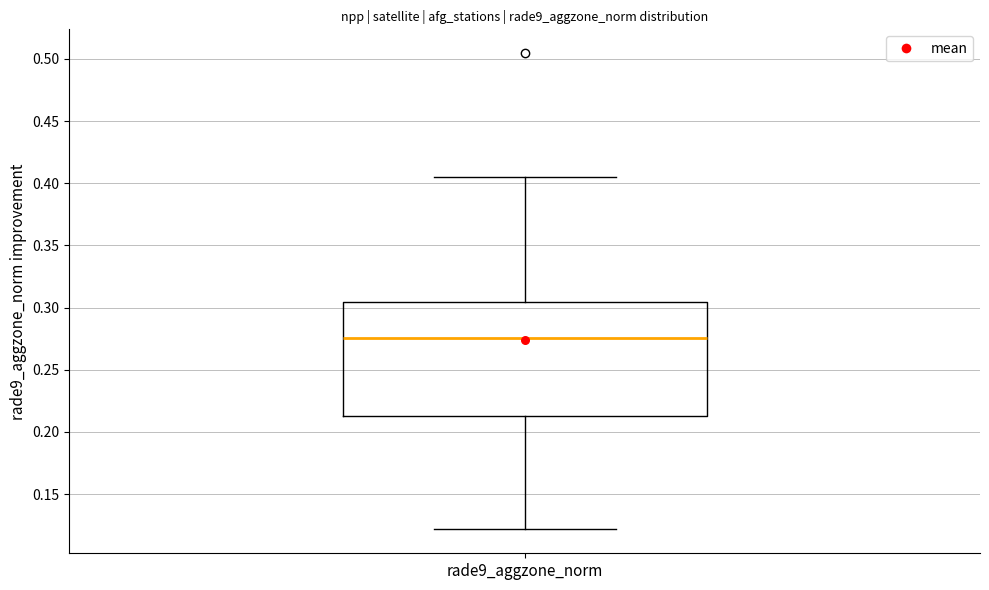

Transcribe this box plot: give where the median line is, the range the box spans, and where the two whiskers end, as read against the y-axis. The values are not printed on the chart, so give them approximately, as read against the axis.

median 0.275, box 0.215 to 0.305, whiskers 0.120 to 0.405